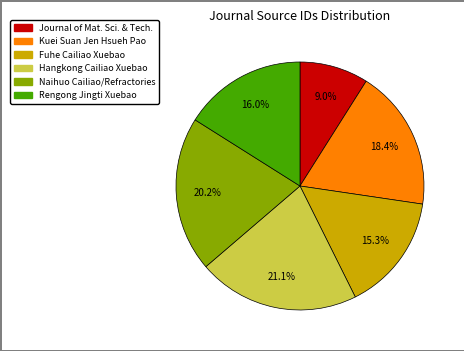

Is there any slice that represents more than half of the pie?

No